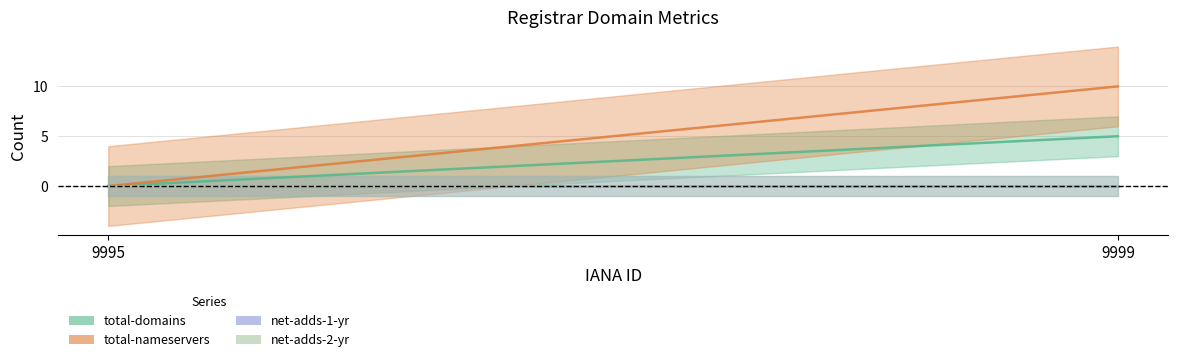

What is the value of the total-domains point at the 2nd from the left?

5